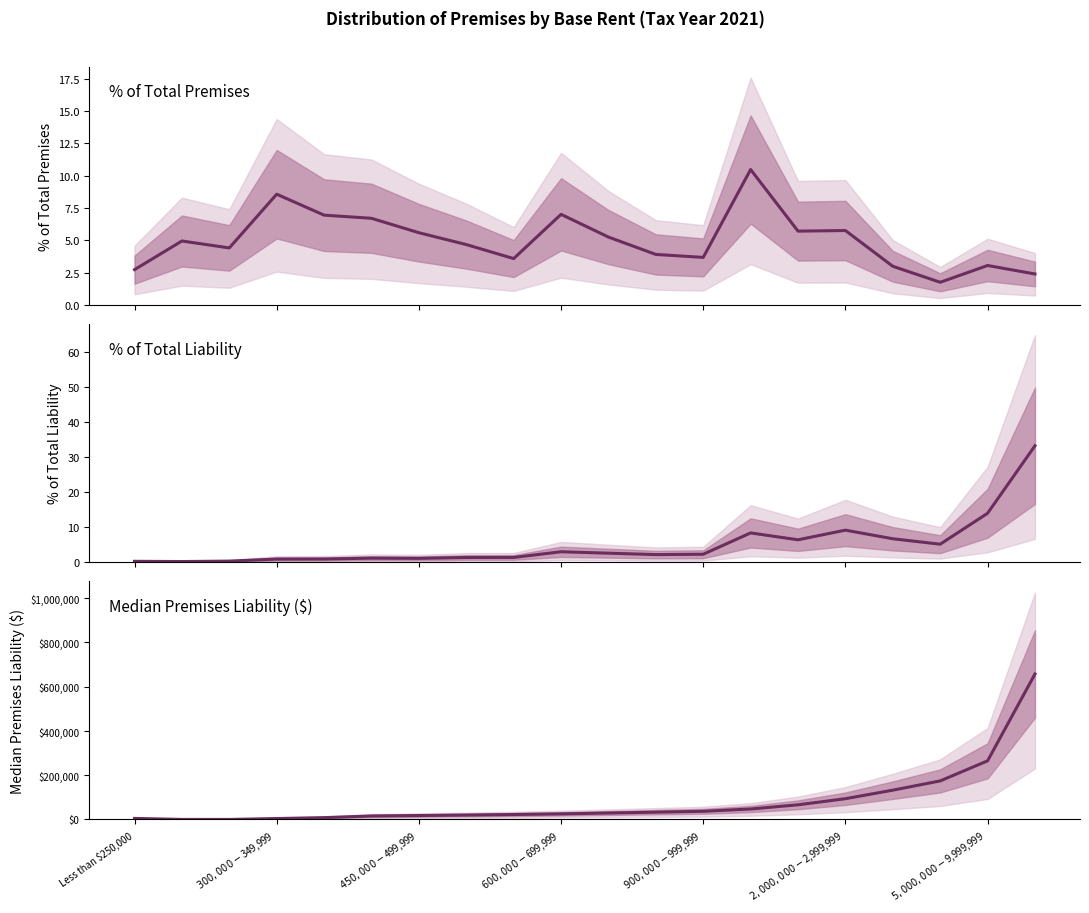

In % of Total Liability, how many points are lower than both neighbors (excluding endpoints)?

5